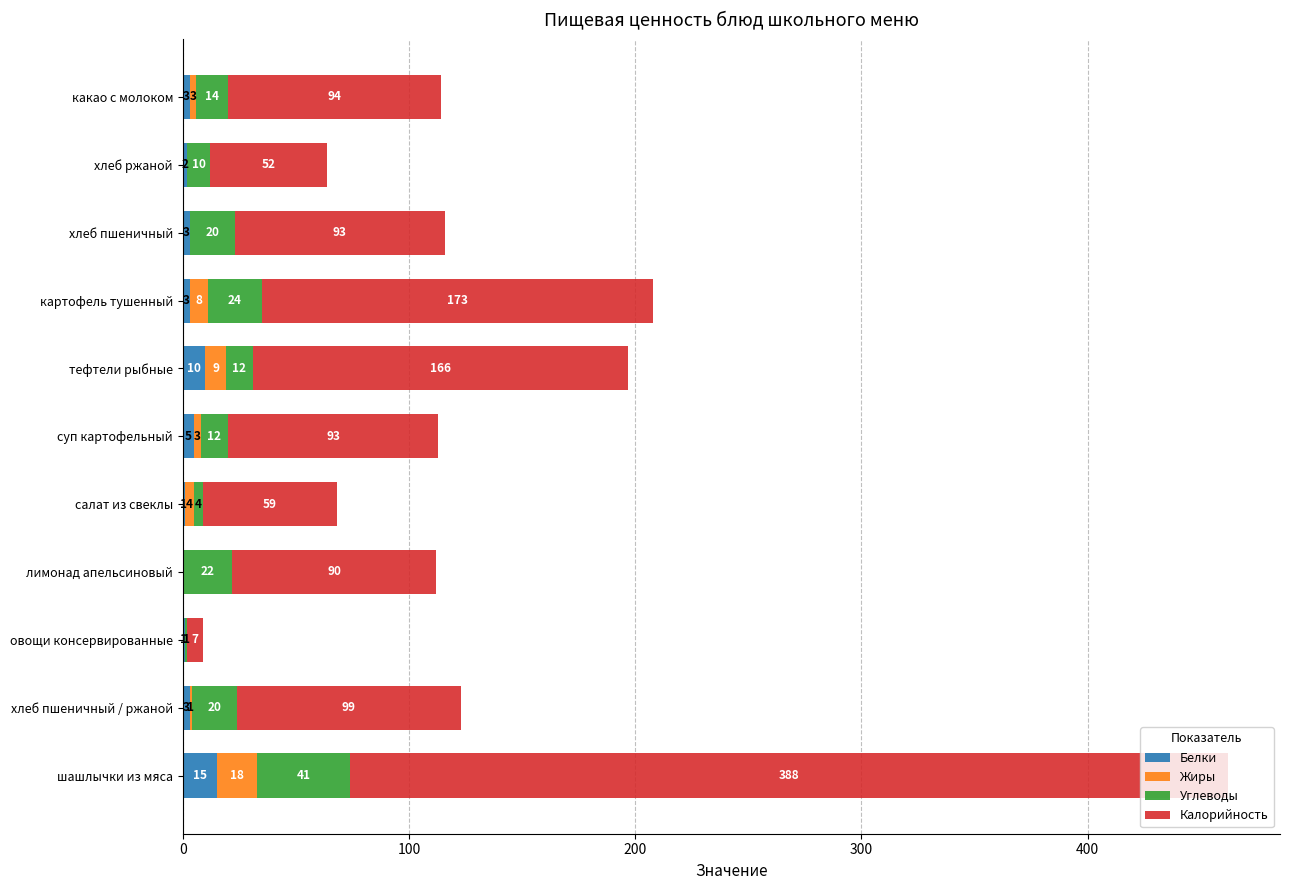

Which category has the highest value in the Белки series?

шашлычки из мяса